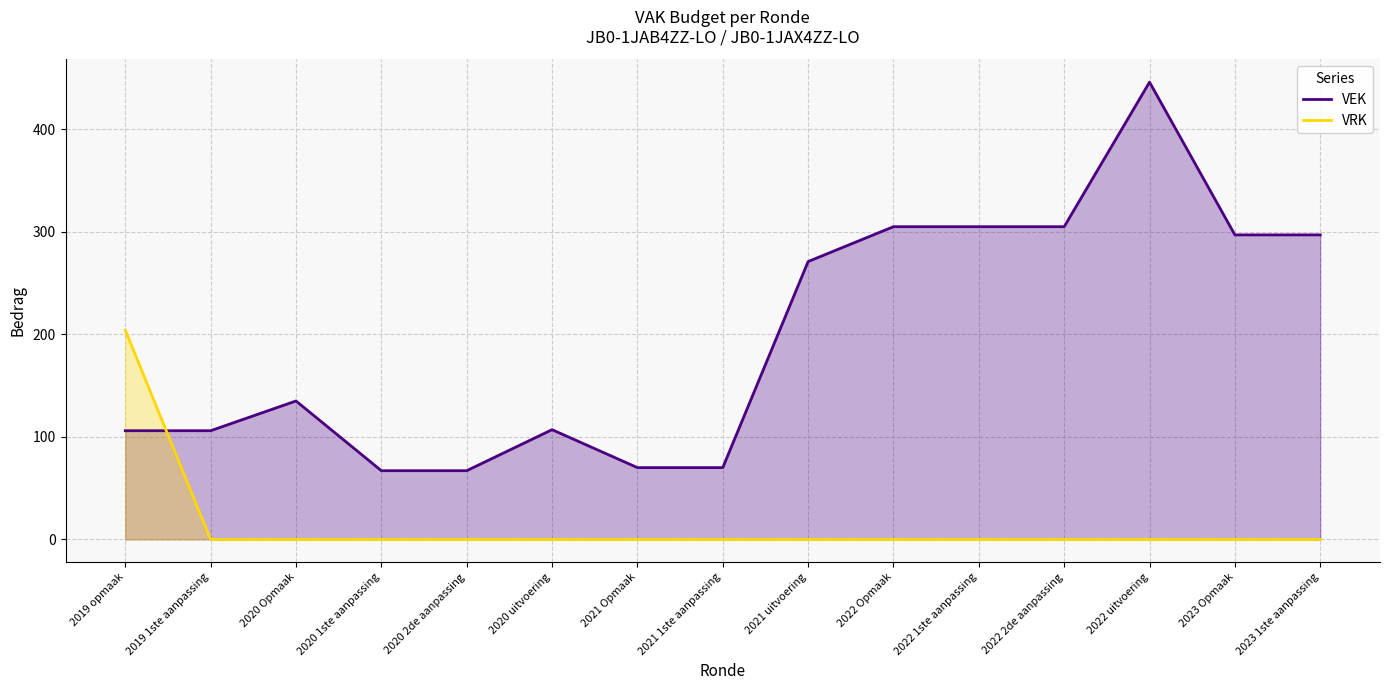

List the series in order of their overall mean, highest first.

VEK, VRK